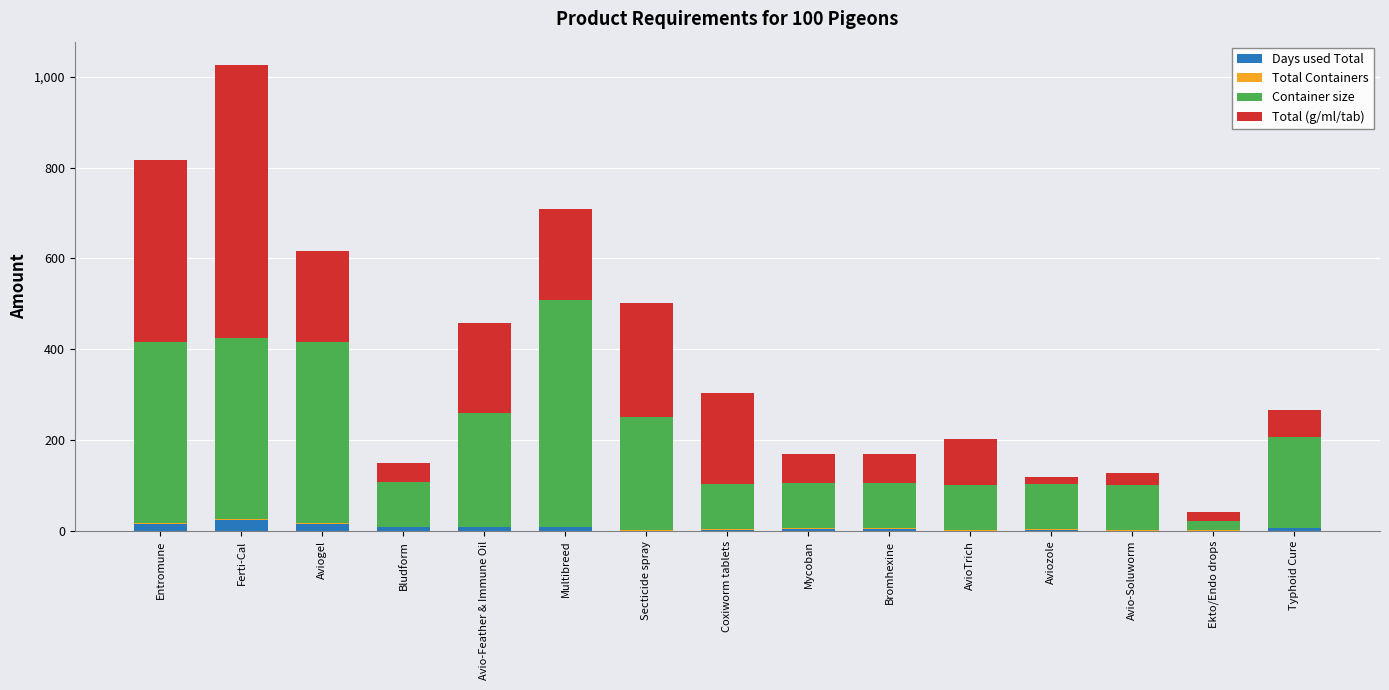

At which category is the sum across all series the highest?

Ferti-Cal